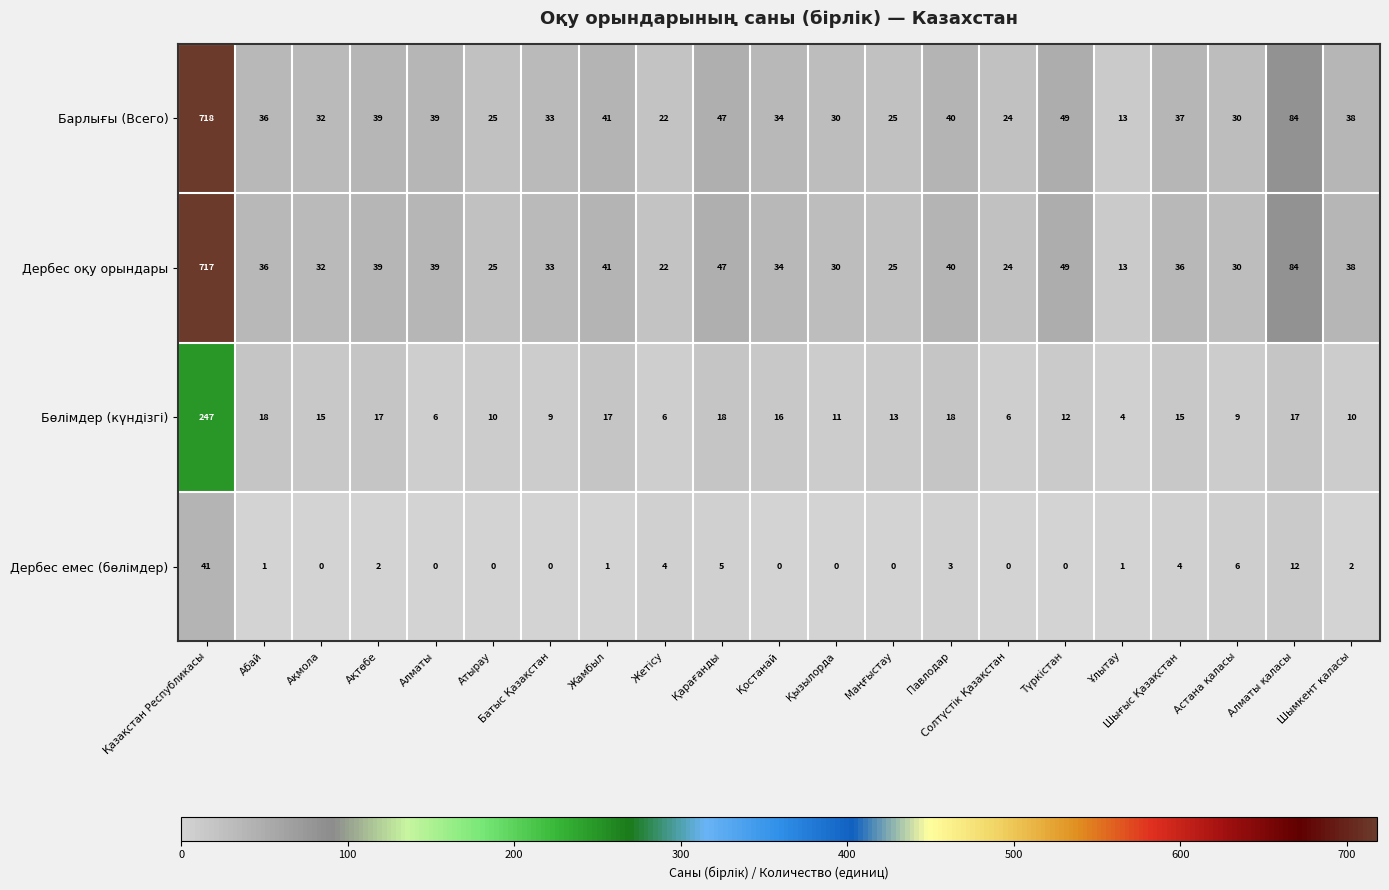

What is the approximate value of Дербес оқу орындары at Қарағанды?

47